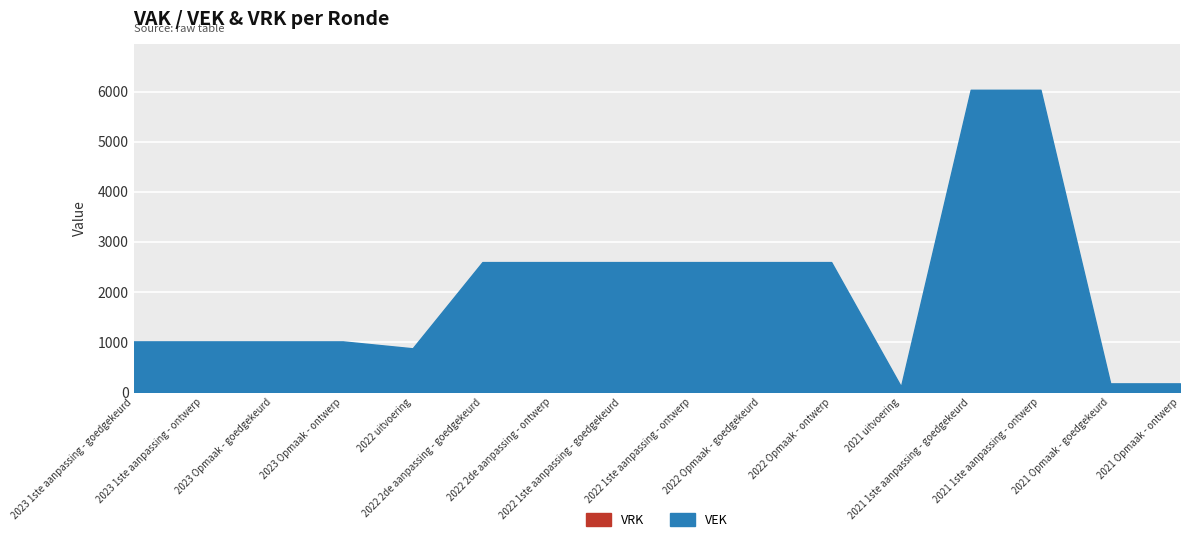

What is the value of the VEK point at the 2nd from the left?

1014